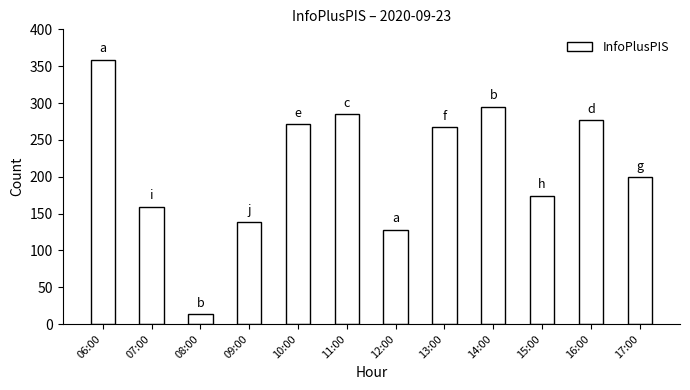

List the labels in order of value, smallest first.

08:00, 12:00, 09:00, 07:00, 15:00, 17:00, 13:00, 10:00, 16:00, 11:00, 14:00, 06:00